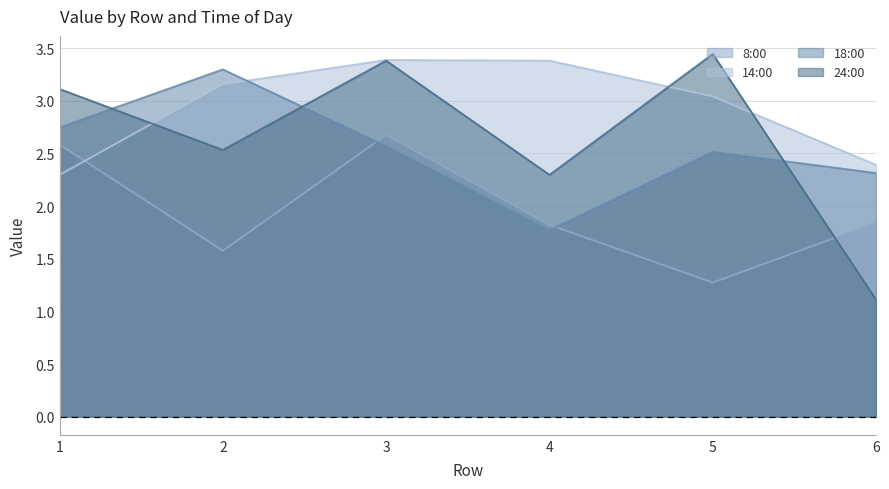

After their last crossing, which series has the higher values: 14:00 or 24:00?

14:00